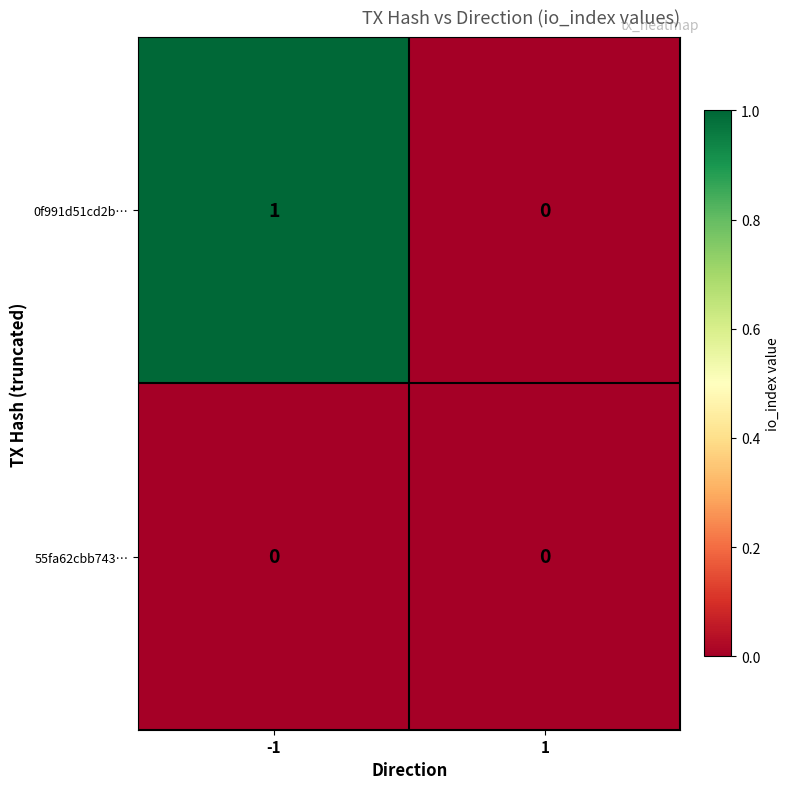

Rank the series at -1 from lowest to highest value.

55fa62cbb743…, 0f991d51cd2b…